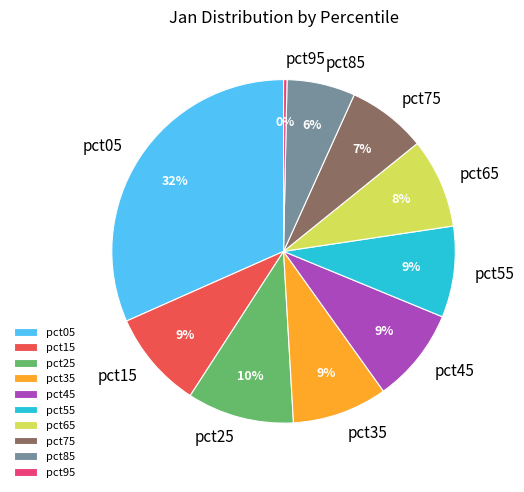

Is pct75 the majority of the pie?

No